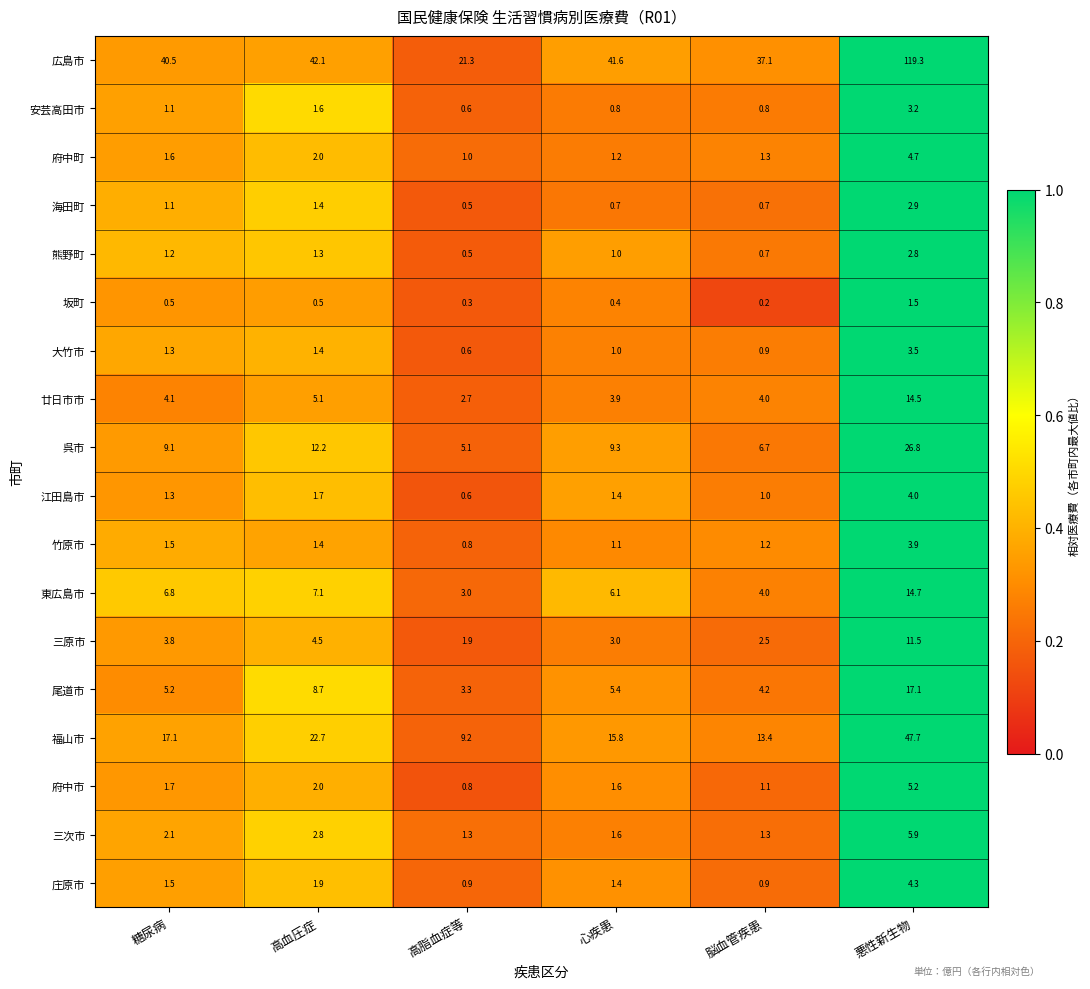

List the series in order of their peak value, lowest first.

坂町, 熊野町, 海田町, 安芸高田市, 大竹市, 竹原市, 江田島市, 庄原市, 府中町, 府中市, 三次市, 三原市, 廿日市市, 東広島市, 尾道市, 呉市, 福山市, 広島市